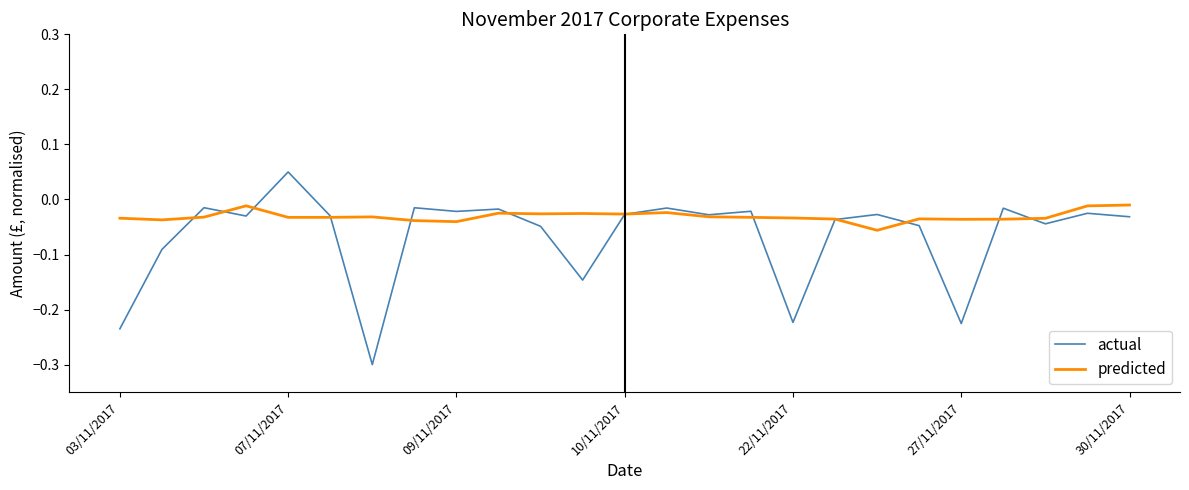

Which series has the largest range (max minus min)?

actual